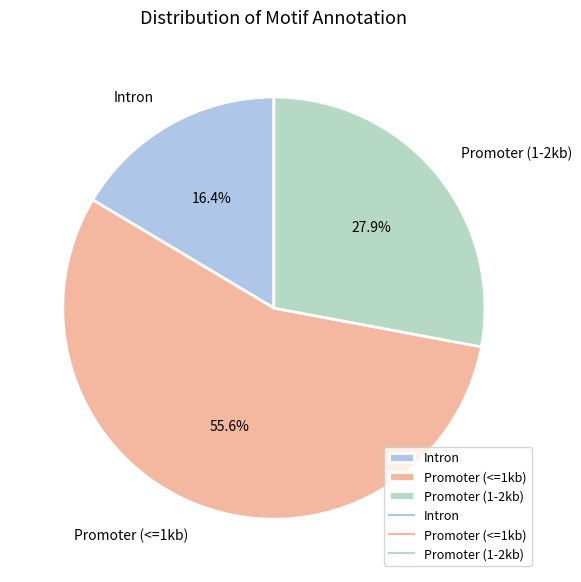

Which category has the smallest portion of the pie?

Intron